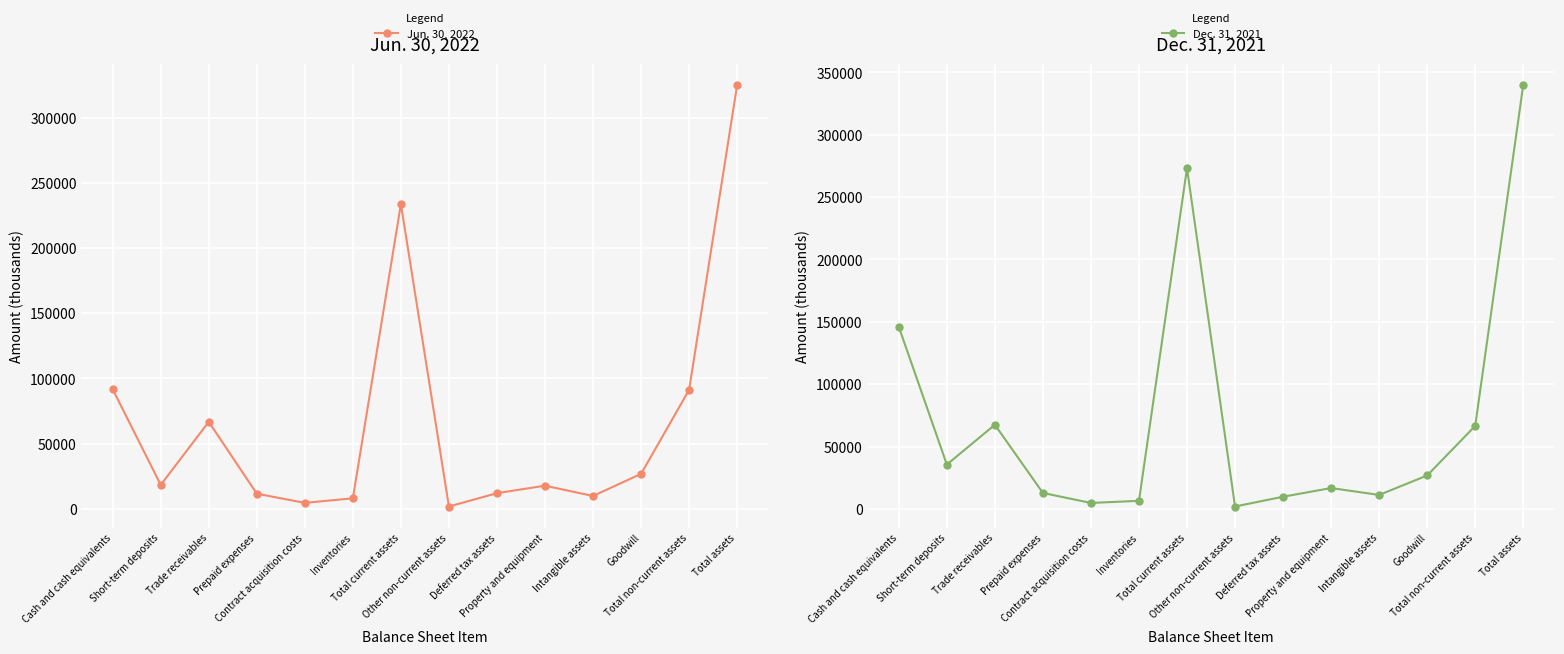

The Jun. 30, 2022 series shows 233642 at Total current assets. True or false?

True